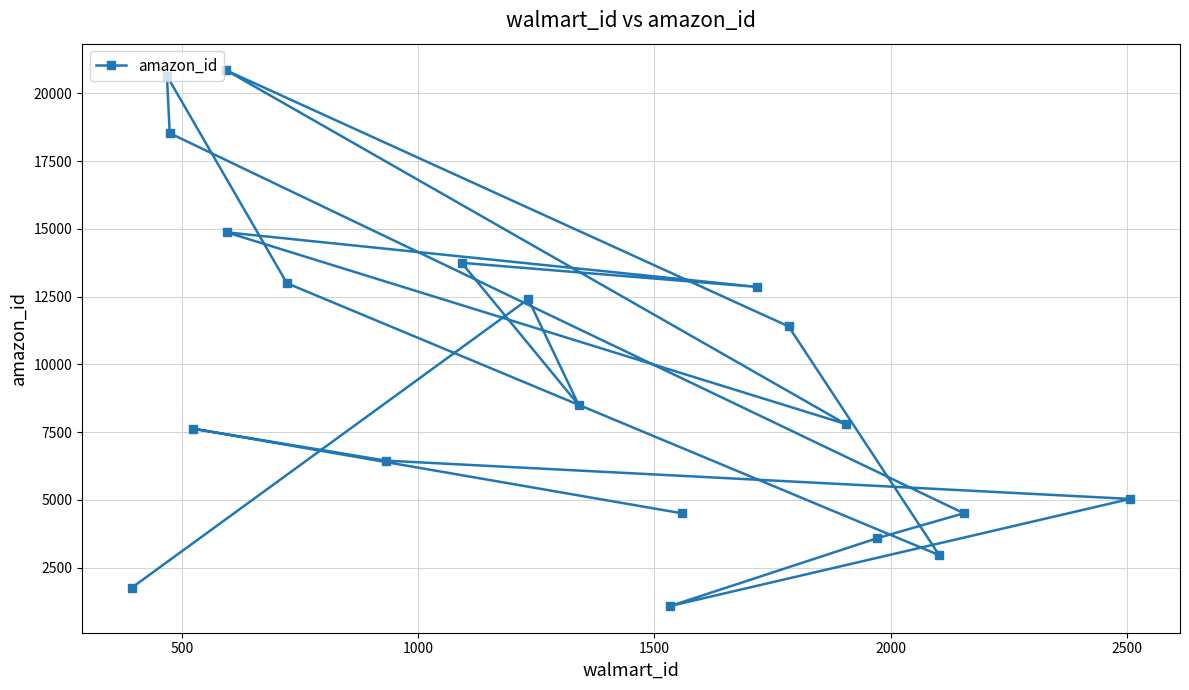

What is the difference between the second highest and second lowest values?

18878